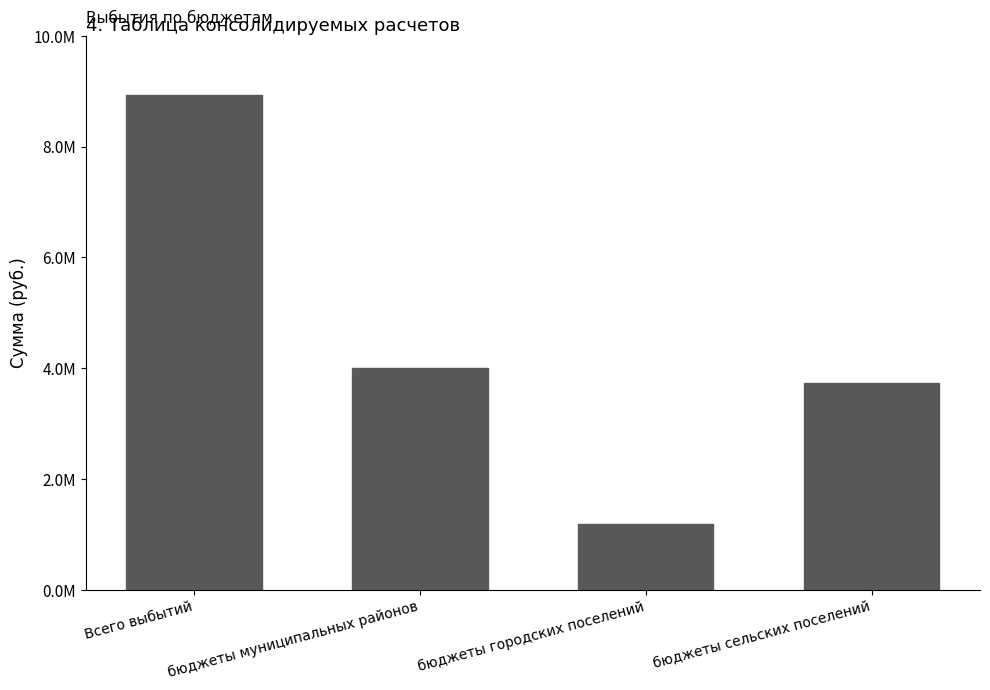

Approximately how many times larger is the value at бюджеты сельских поселений compared to бюджеты муниципальных районов?

0.9